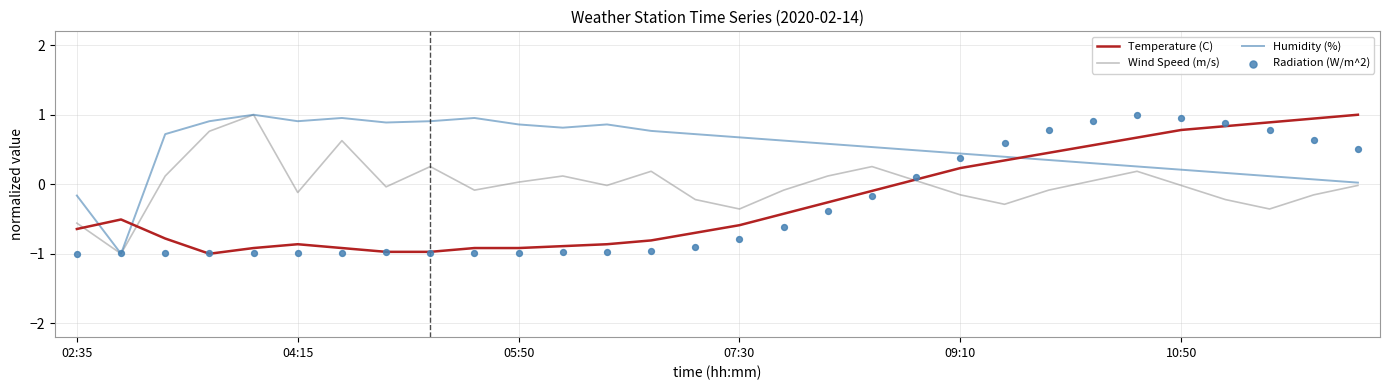

Which series reaches the minimum Y coordinate?

Temperature (C)